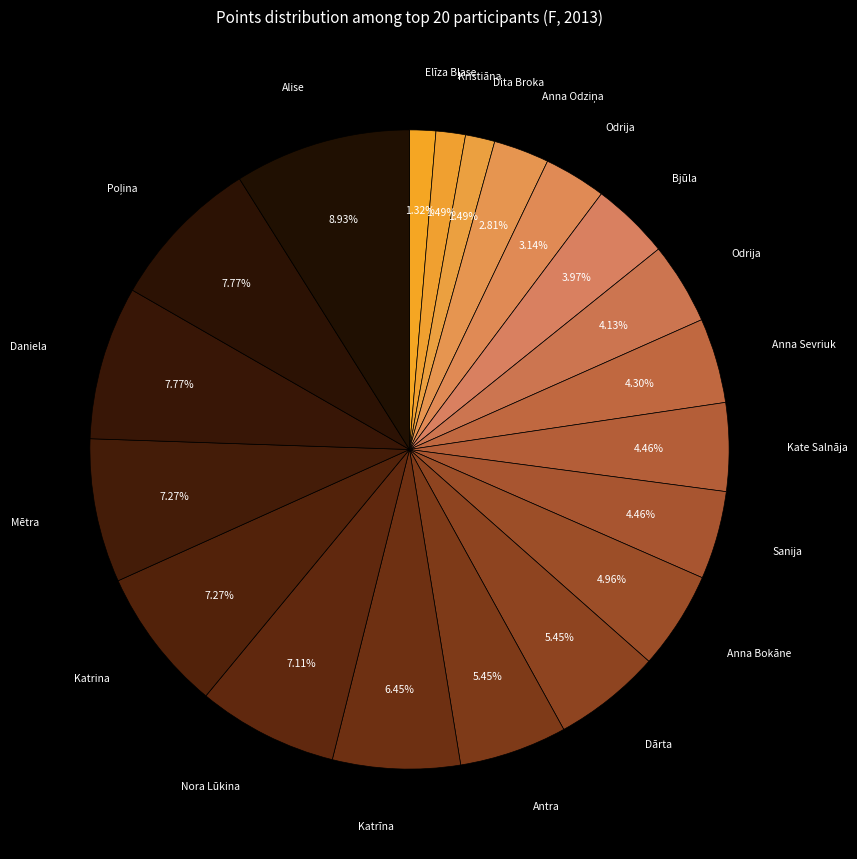

Count the number of slices in the pie.

20